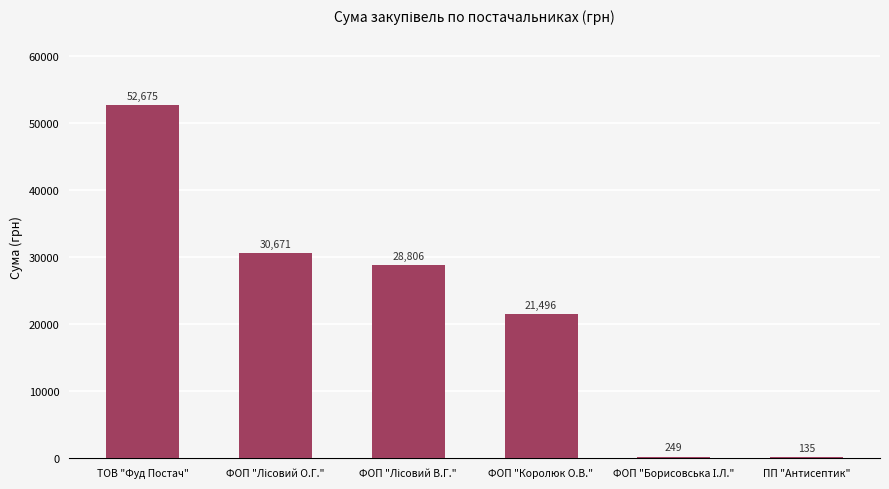

At which label does the data first exceed 28805?

ТОВ "Фуд Постач"